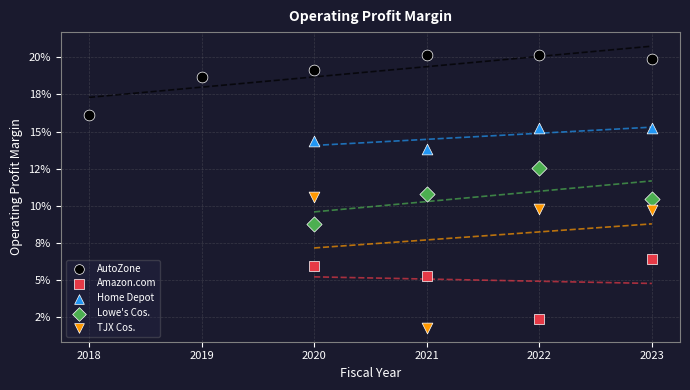

What are all the series names shown in the legend?

AutoZone, Amazon.com, Home Depot, Lowe's Cos., TJX Cos.